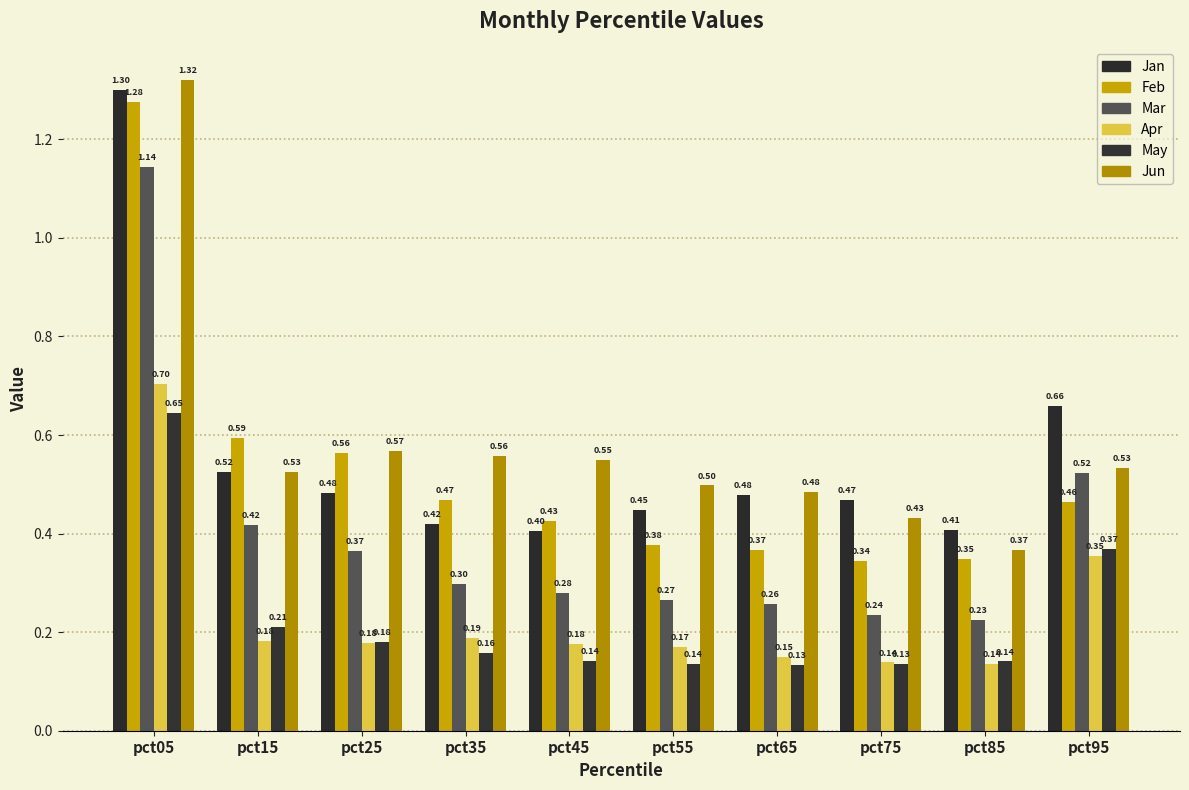

What is the sum of the Jan values at pct45 and pct65?

0.9